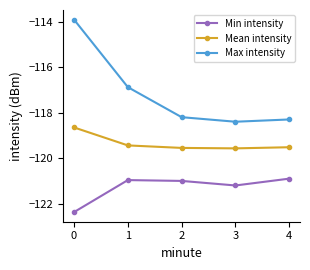

True or false: Mean intensity and Max intensity intersect in this chart.

False